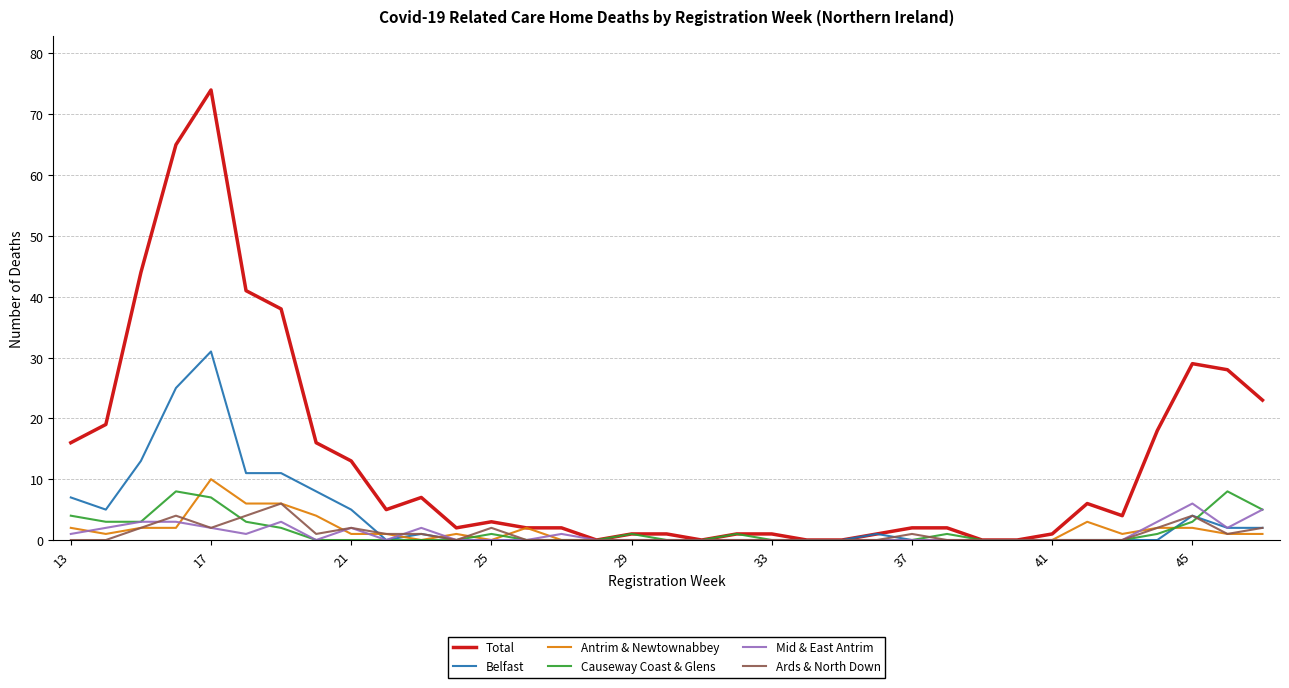

Which series has the widest spread of values?

Total